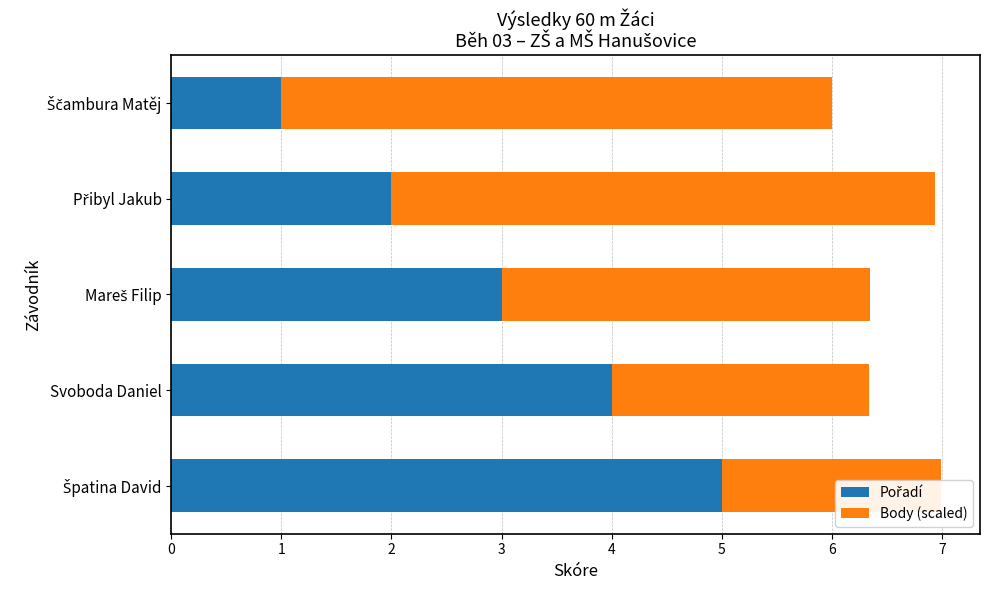

What is the difference between the maximum and second lowest values in the Body (scaled) series?

2.7